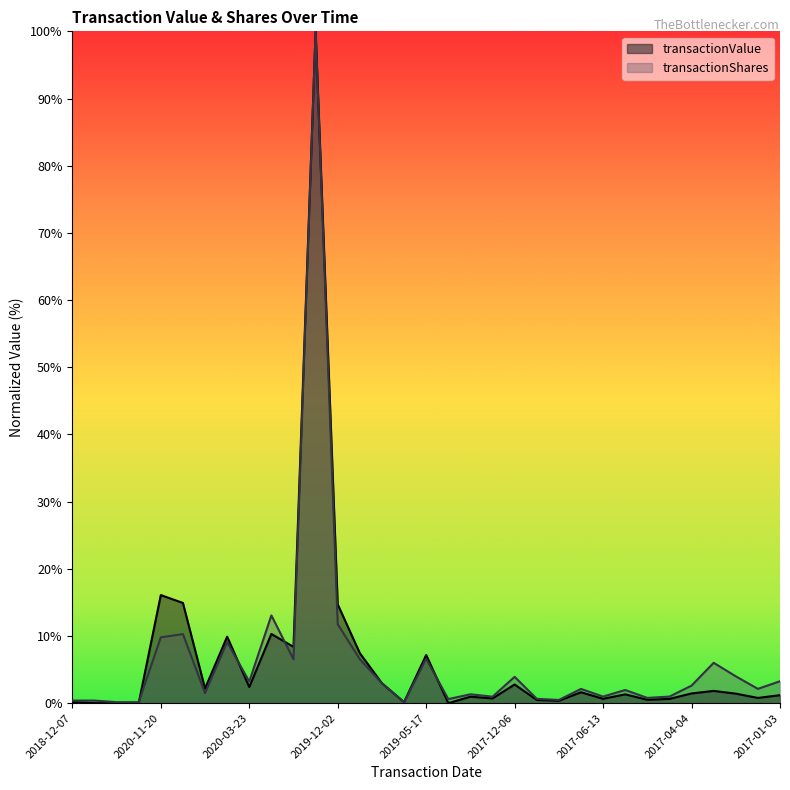

How many interior local valleys does the transactionShares series have?

10